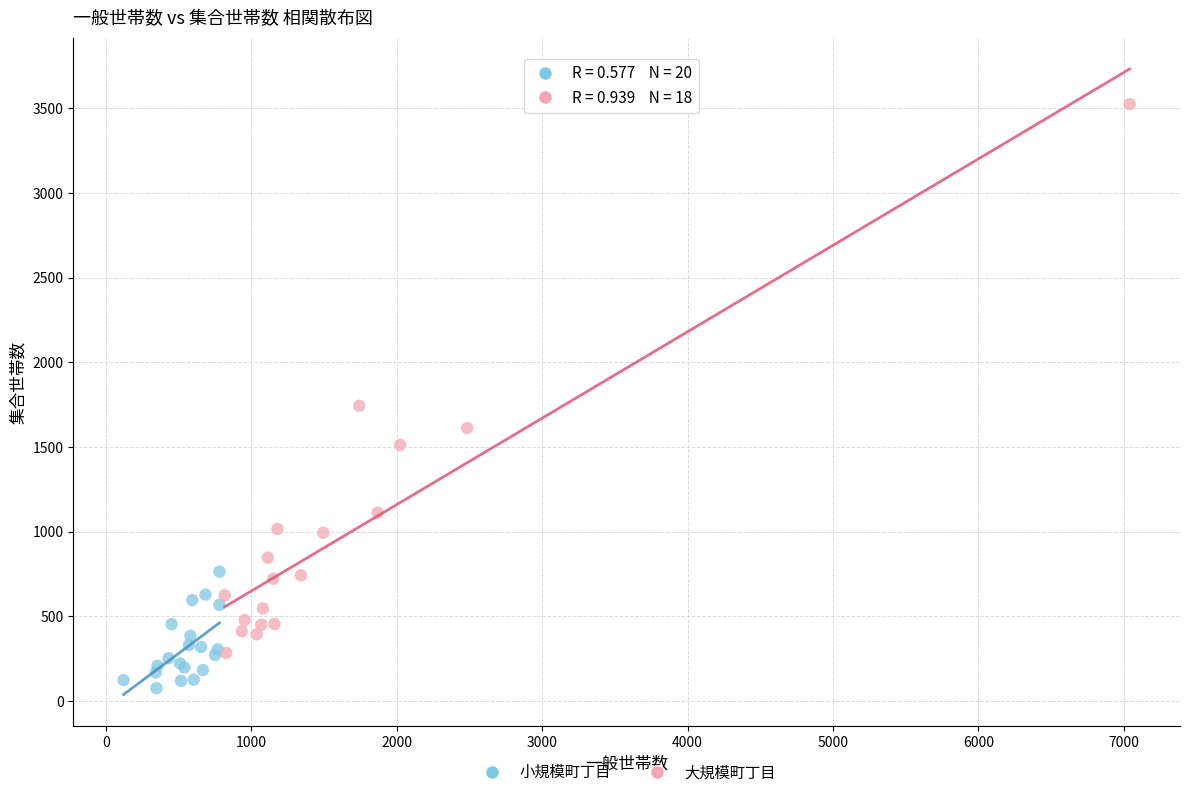

Which series has the largest Y range (max minus min)?

大規模町丁目